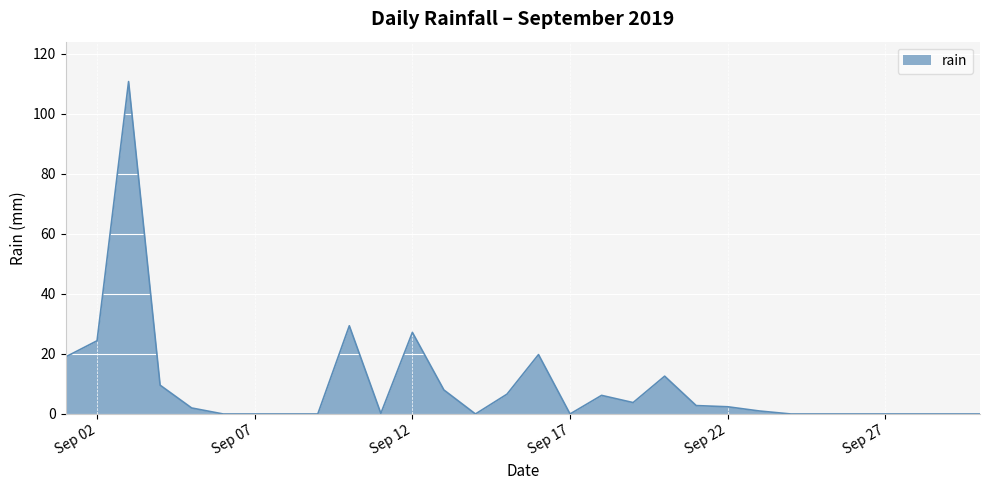

What is the greatest value displayed?

110.8